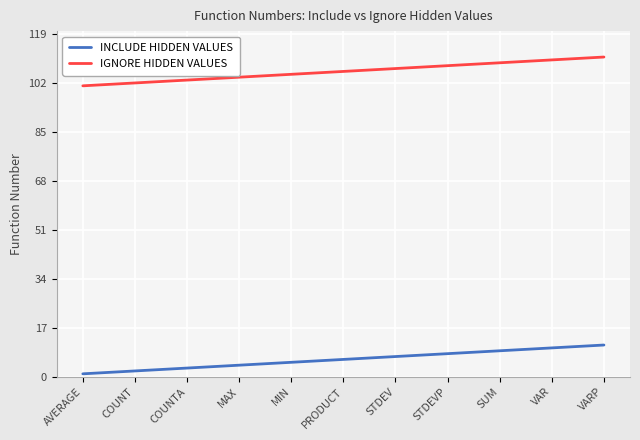

Read the IGNORE HIDDEN VALUES value at VARP.

111